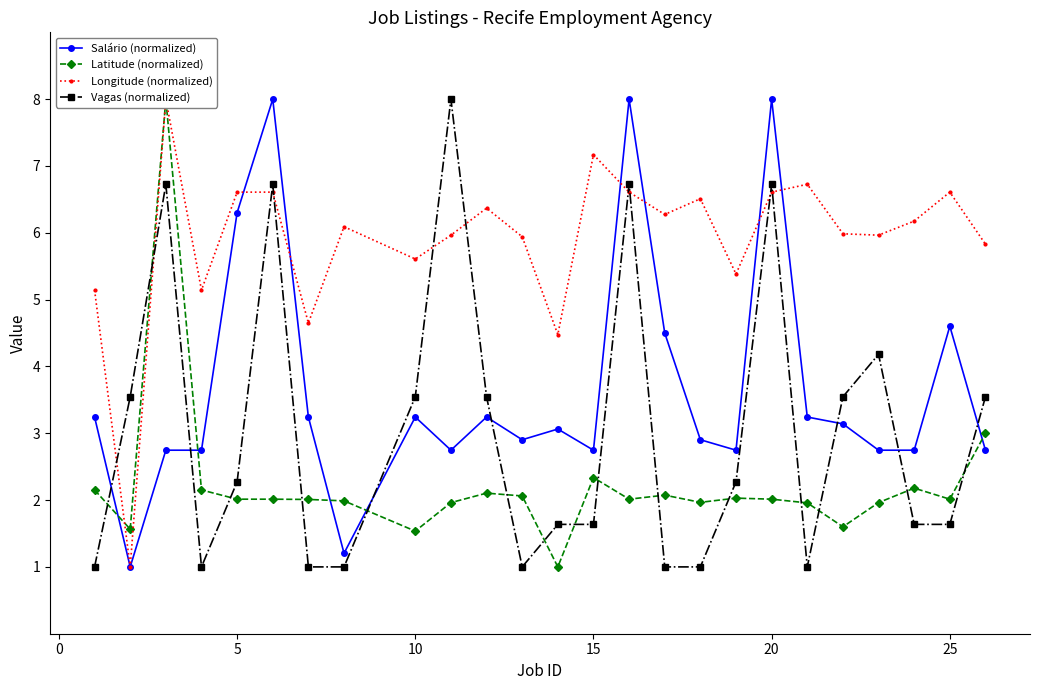

What is the lowest value of the Salário (normalized) series?

1.0